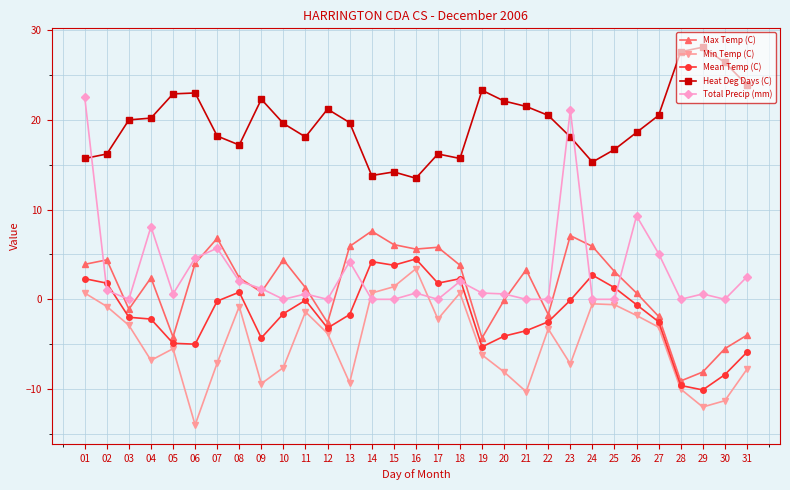

Where do Max Temp (C) and Total Precip (mm) first cross each other?

01 and 02